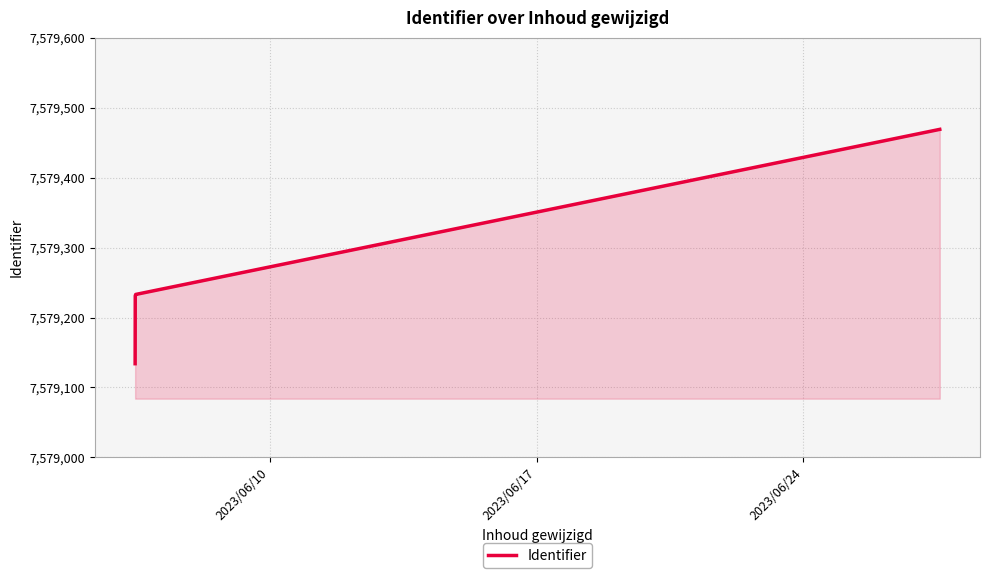

What is the smallest value displayed?

7579134